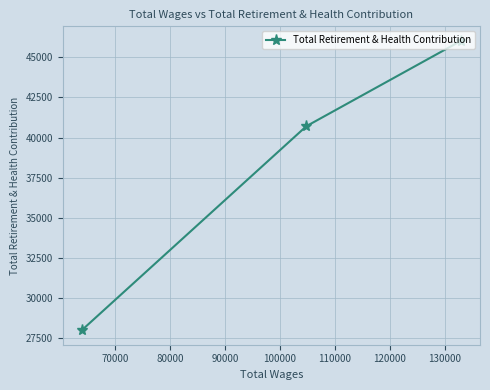

What is the value of the 1st point from the left?

27979